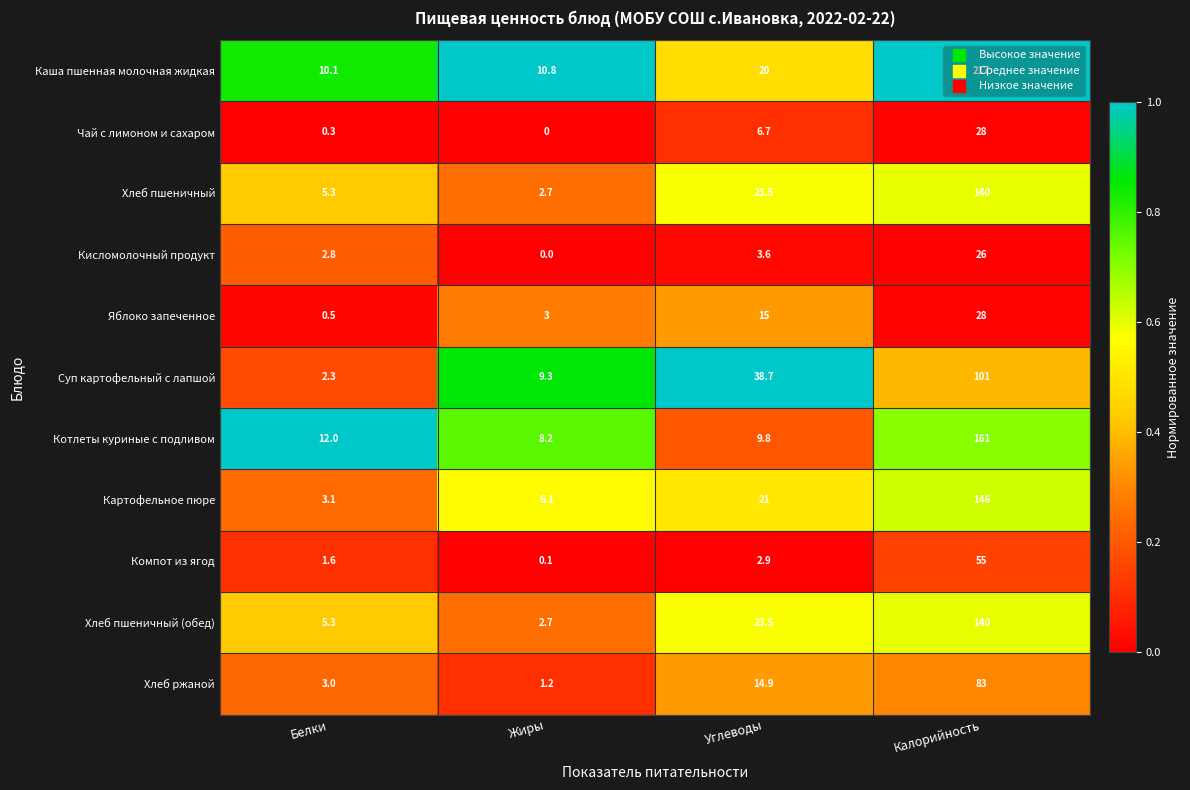

What is the difference between the Компот из ягод values at Жиры and Белки?

1.5